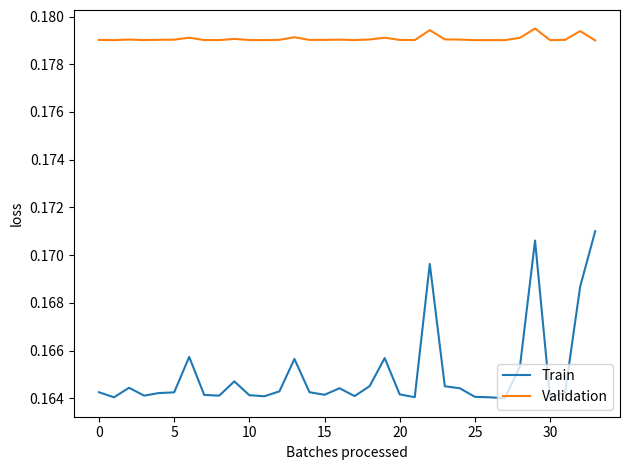

List the series in order of their peak value, lowest first.

Train, Validation